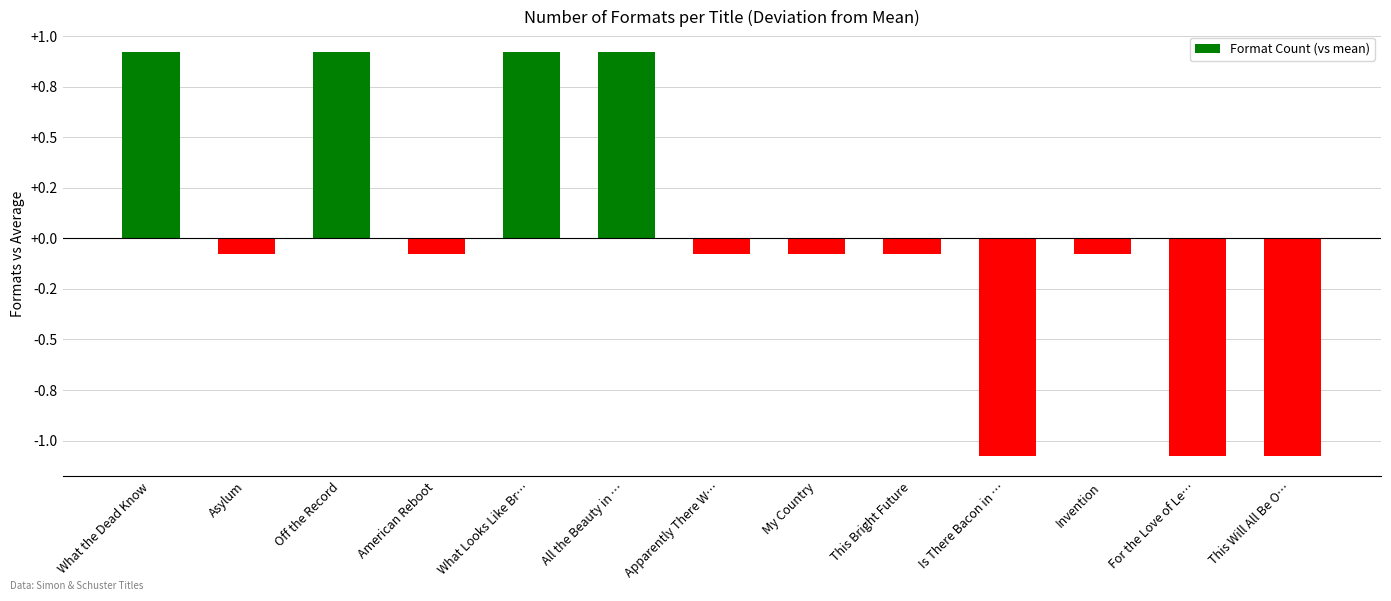

Rank the categories by value from lowest to highest.

Is There Bacon in …, For the Love of Le…, This Will All Be O…, Asylum, American Reboot, Apparently There W…, My Country, This Bright Future, Invention, What the Dead Know, Off the Record, What Looks Like Br…, All the Beauty in …